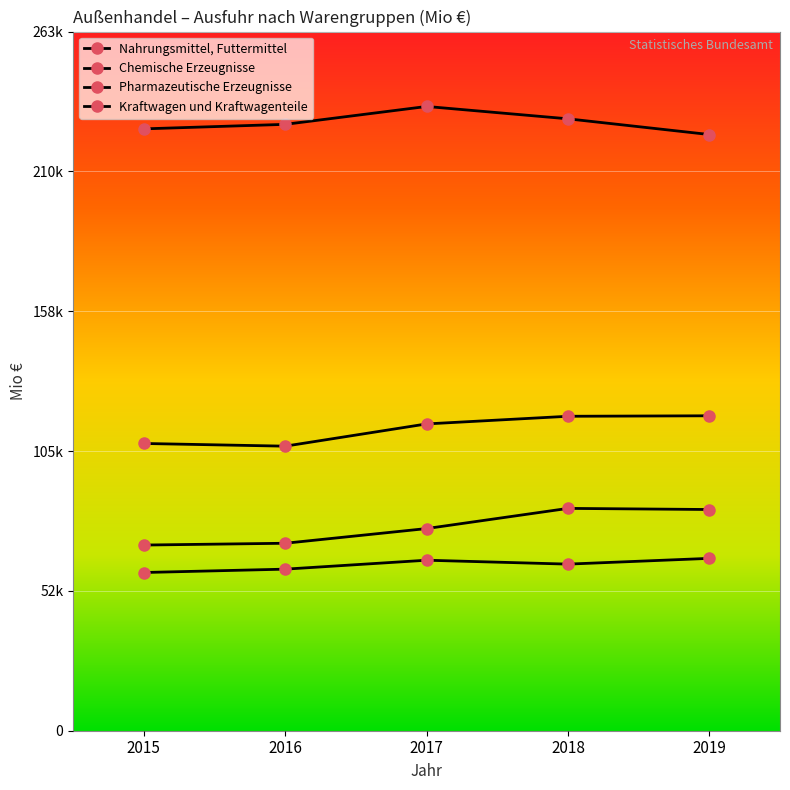

True or false: Pharmazeutische Erzeugnisse and Chemische Erzeugnisse intersect in this chart.

False